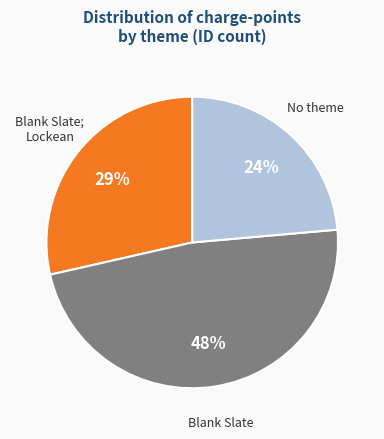

Is there a majority slice in this chart?

No